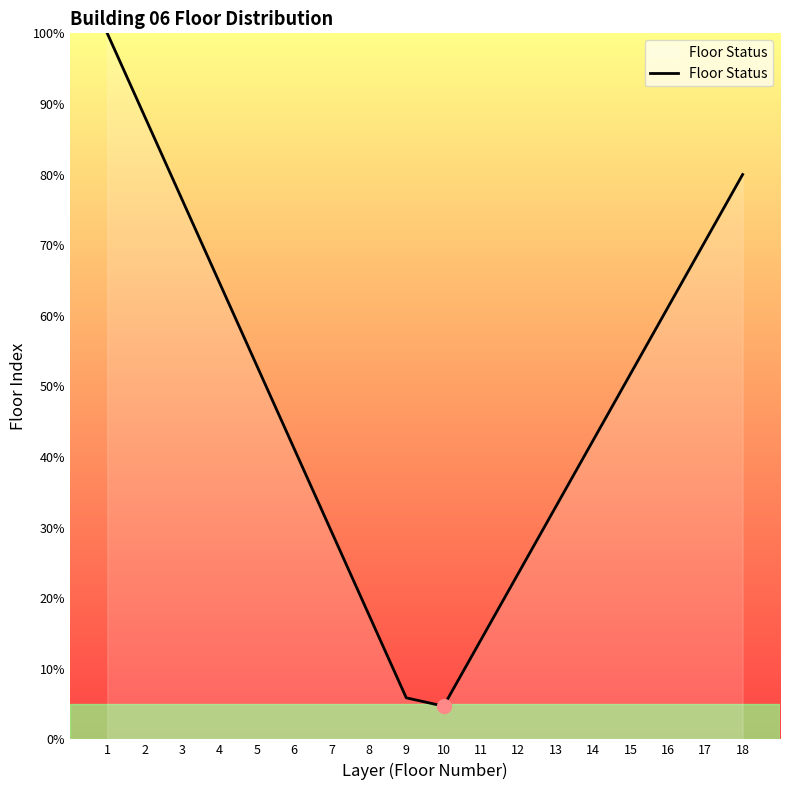

What is the maximum value shown in the chart?

100.0